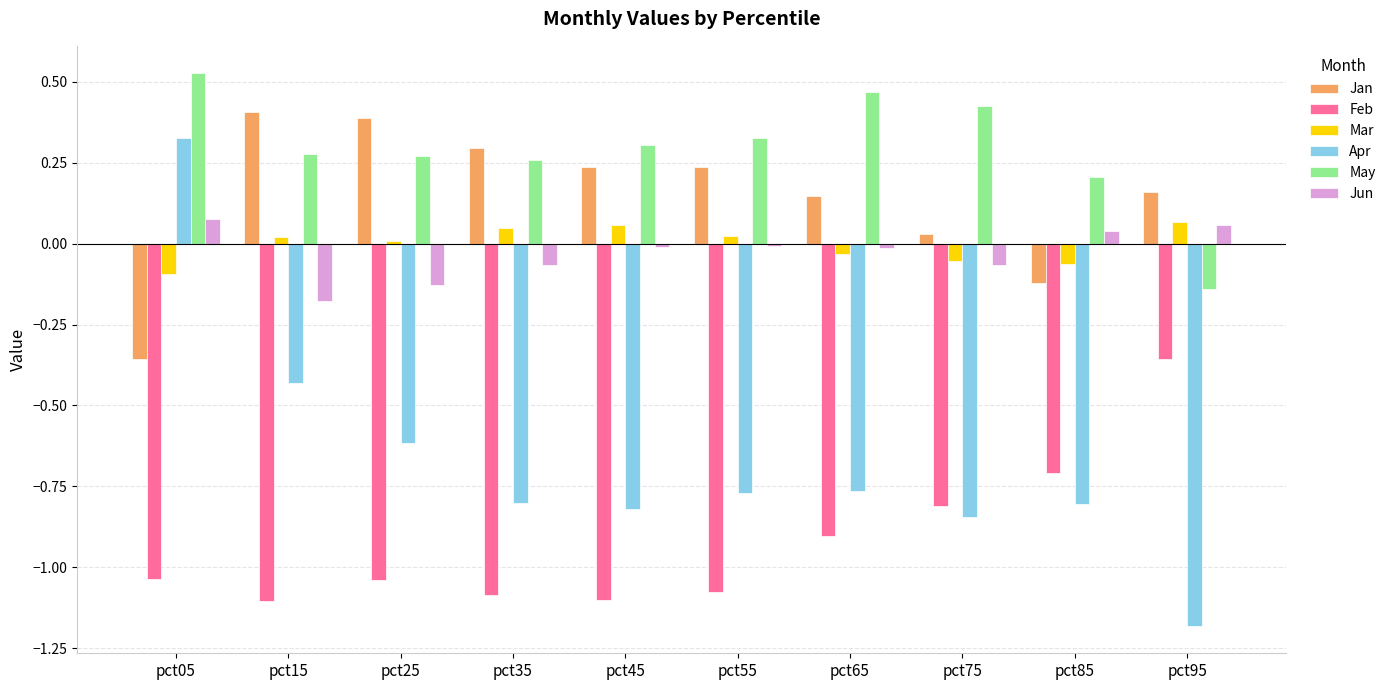

Rank the series at pct55 from lowest to highest value.

Feb, Apr, Jun, Mar, Jan, May